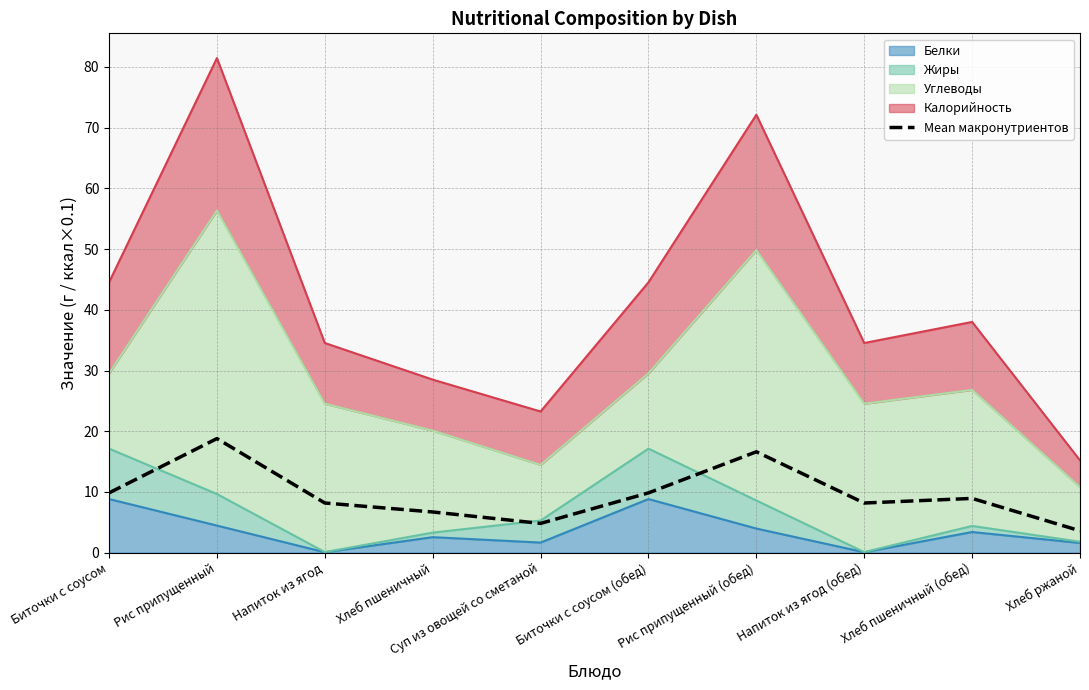

Which category has the lowest value across all series?

Хлеб ржаной